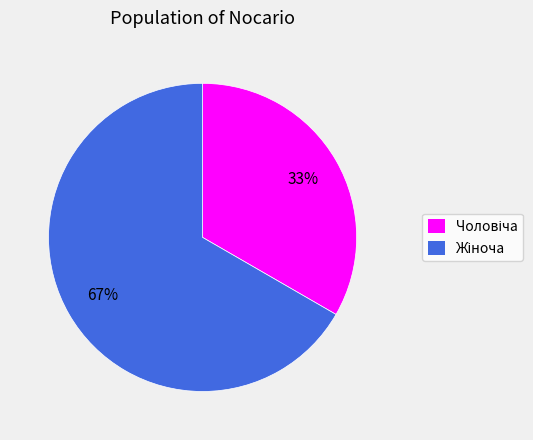

Does any single category account for the majority?

Yes